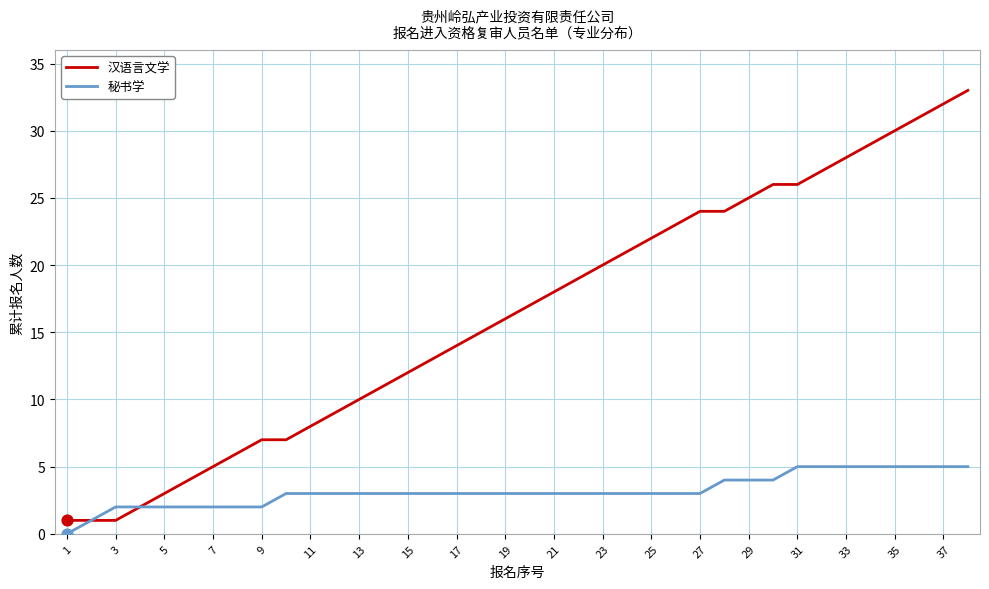

What are all the series names shown in the legend?

汉语言文学, 秘书学